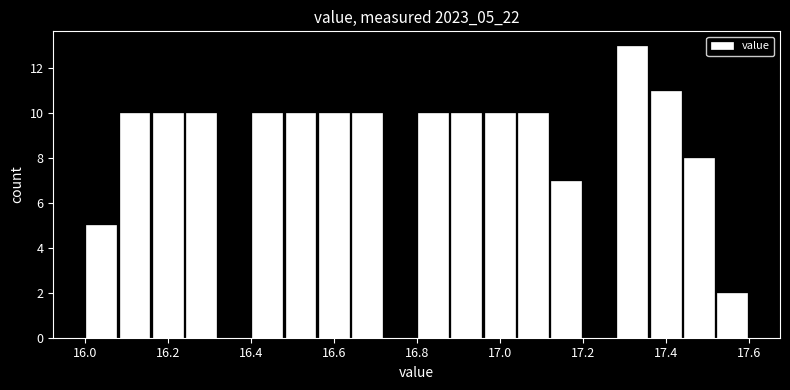

Reading left to right, transcribe this chart: for each bar, give the range it covers on the x-axis and its height. The values are not printed on the chart, so give them approximately, as read against the axis.

16.00 to 16.08: 5
16.08 to 16.16: 10
16.16 to 16.24: 10
16.24 to 16.32: 10
16.32 to 16.40: 0
16.40 to 16.48: 10
16.48 to 16.56: 10
16.56 to 16.64: 10
16.64 to 16.72: 10
16.72 to 16.80: 0
16.80 to 16.88: 10
16.88 to 16.96: 10
16.96 to 17.04: 10
17.04 to 17.12: 10
17.12 to 17.20: 7
17.20 to 17.28: 0
17.28 to 17.36: 13
17.36 to 17.44: 11
17.44 to 17.52: 8
17.52 to 17.60: 2